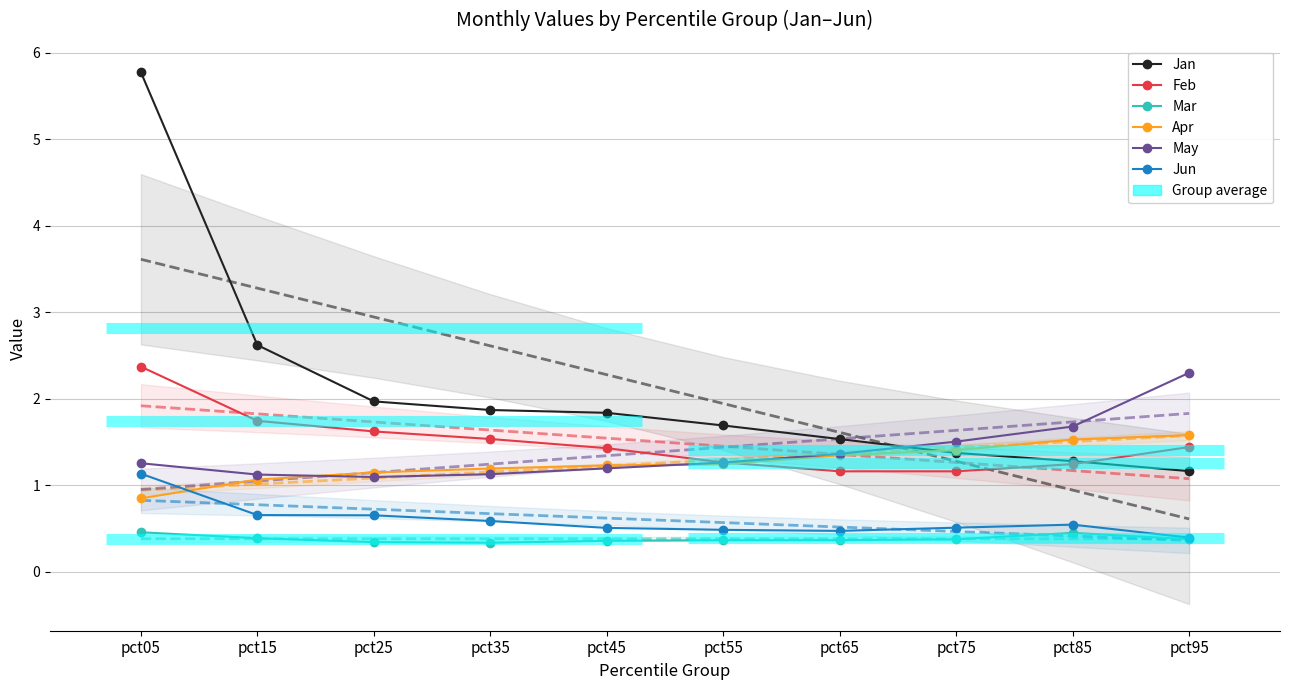

Which series has the largest total across all categories?

Jan